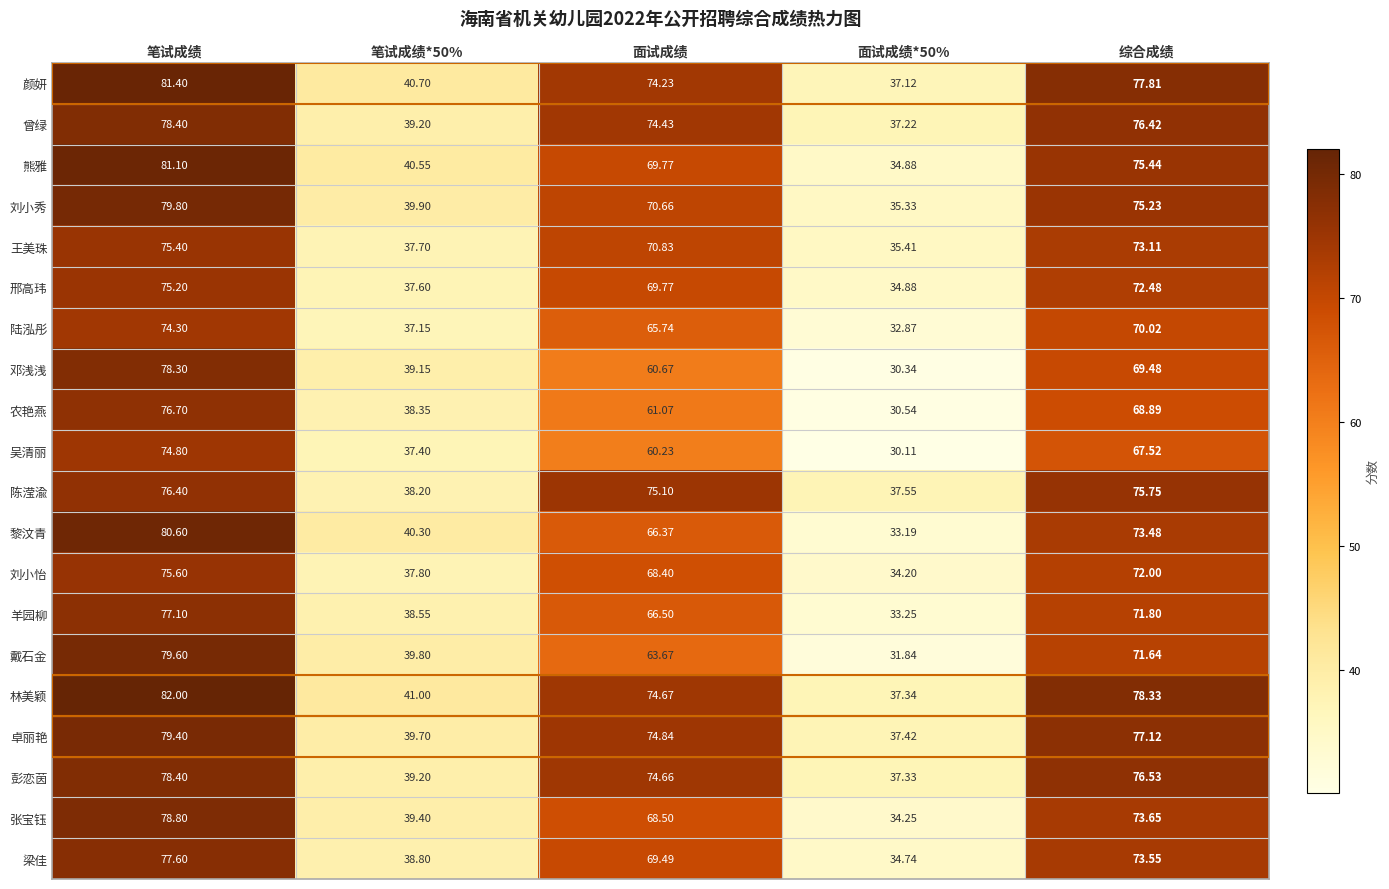

At which label does 羊园柳 reach its peak?

笔试成绩